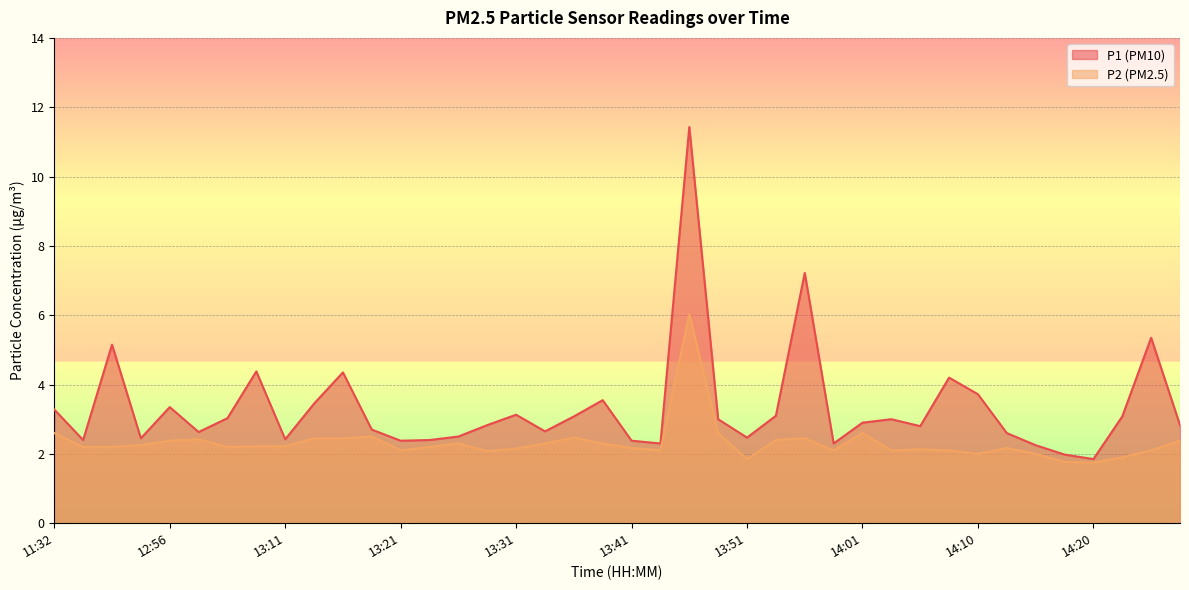

What is the average value of the P2 series?

2.3